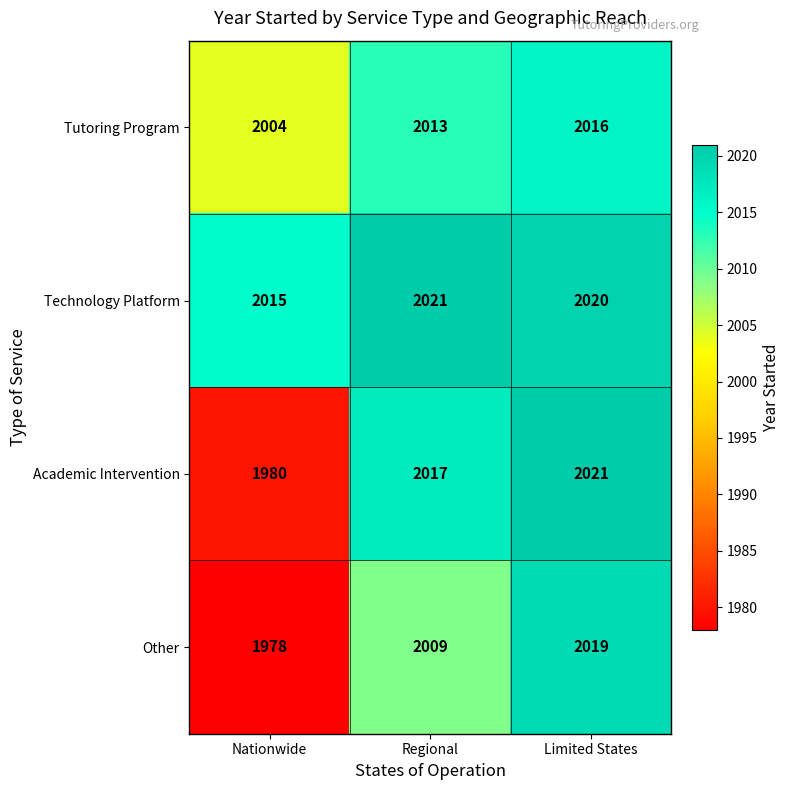

What is the difference between the highest and lowest values at Regional?

12